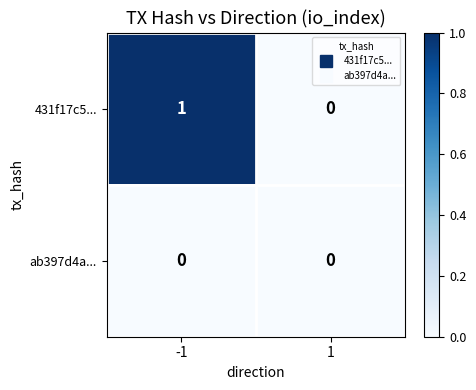

Which series has the largest total across all categories?

431f17c5...